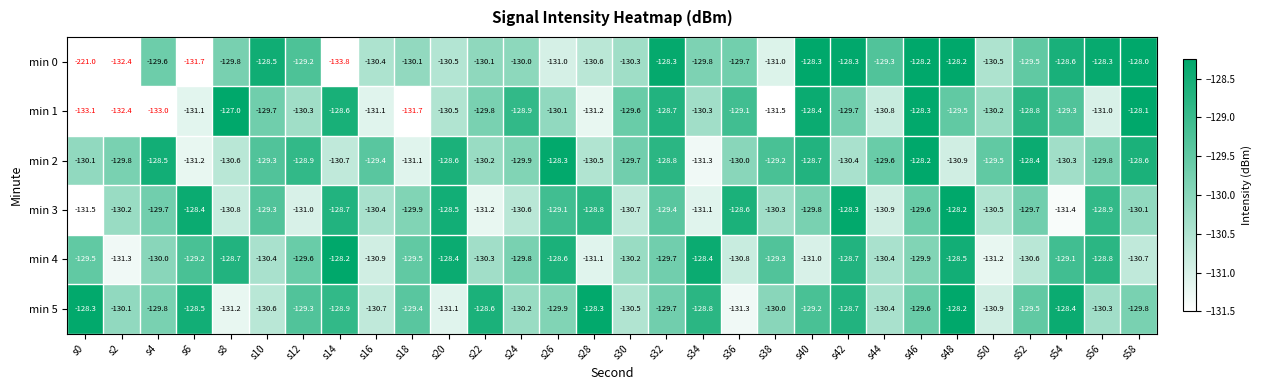

What is the difference between the maximum and second lowest values in the min 1 series?

6.0